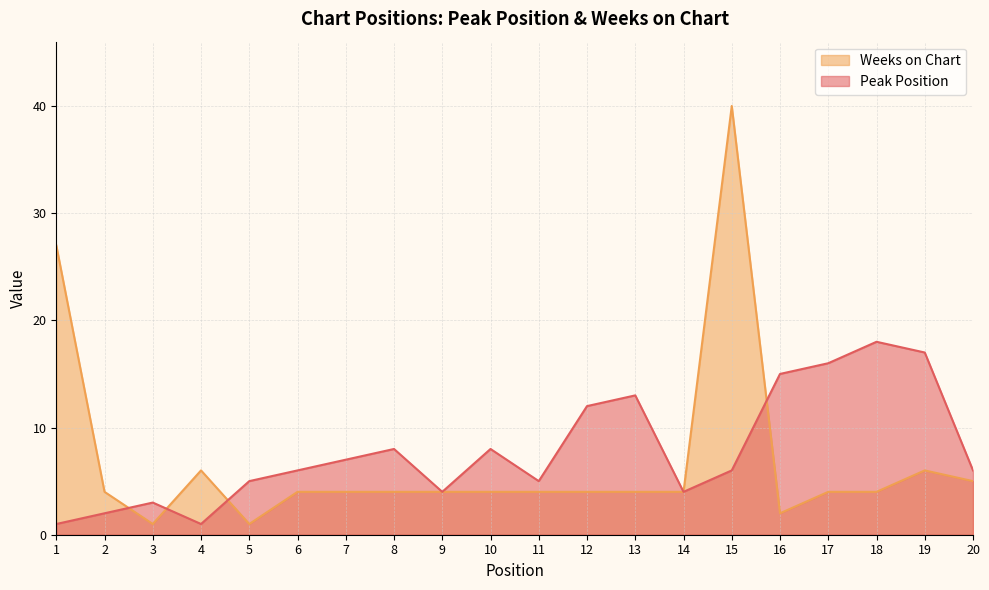

At which label does Weeks on Chart first exceed 4?

1